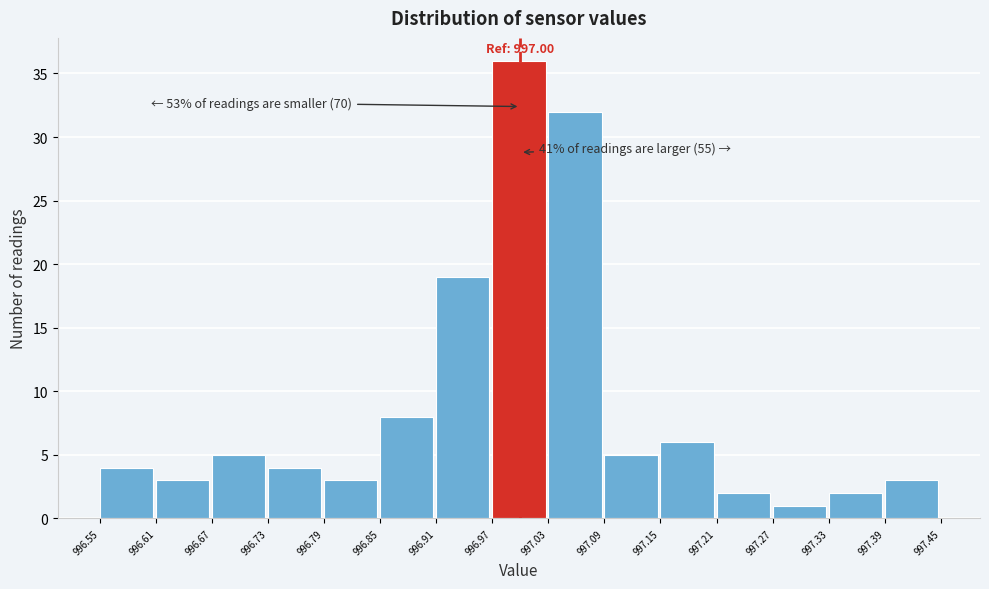

Over which range of the x-axis is the bar tallest?

996.97 to 997.03